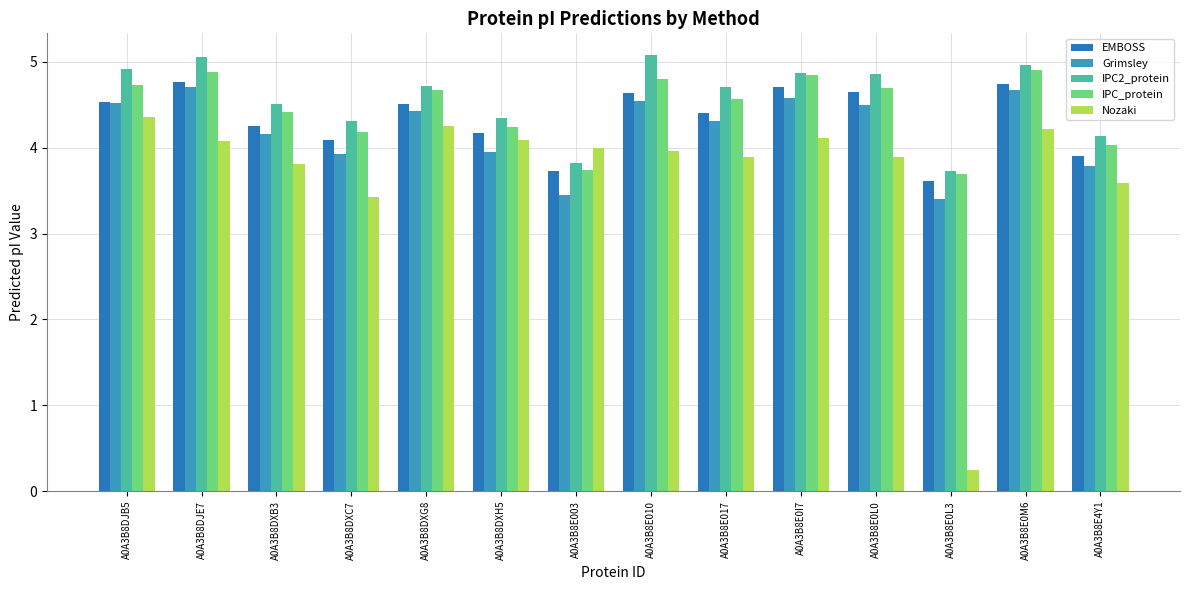

What is the average value of the IPC2_protein series?

4.6